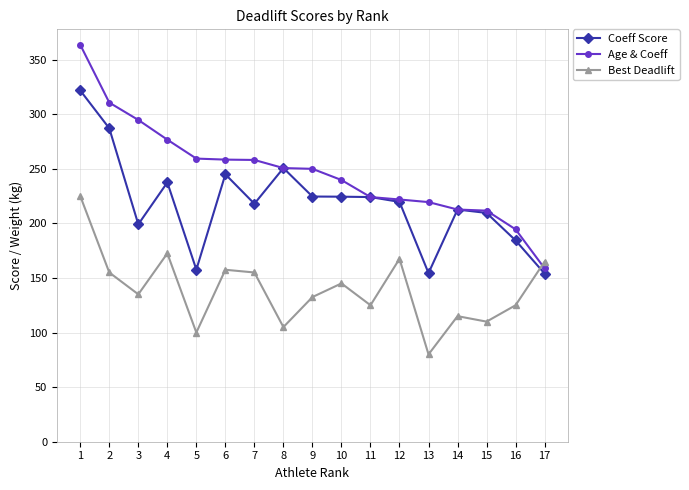

At 5, list the series in order from smallest to largest.

Best Deadlift, Coeff Score, Age & Coeff